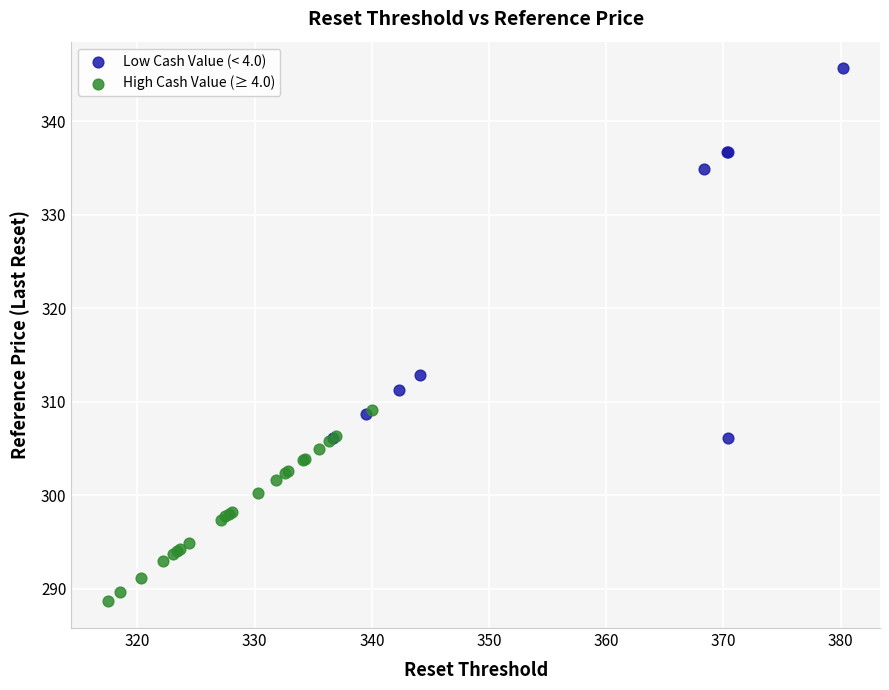

Which series reaches the minimum Y coordinate?

High Cash Value (≥ 4.0)